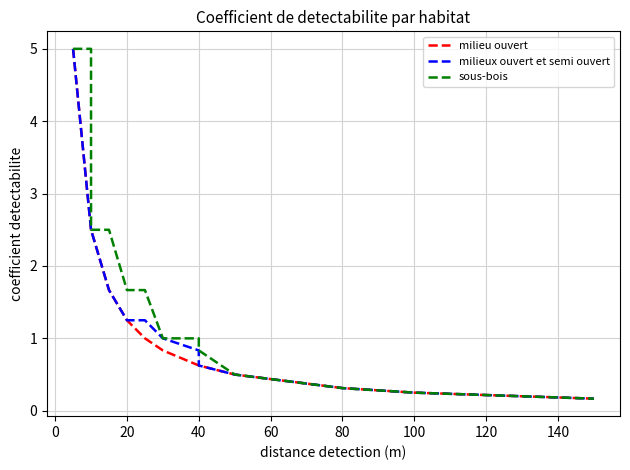

What is the spread (max minus min) of values at 20?

0.4